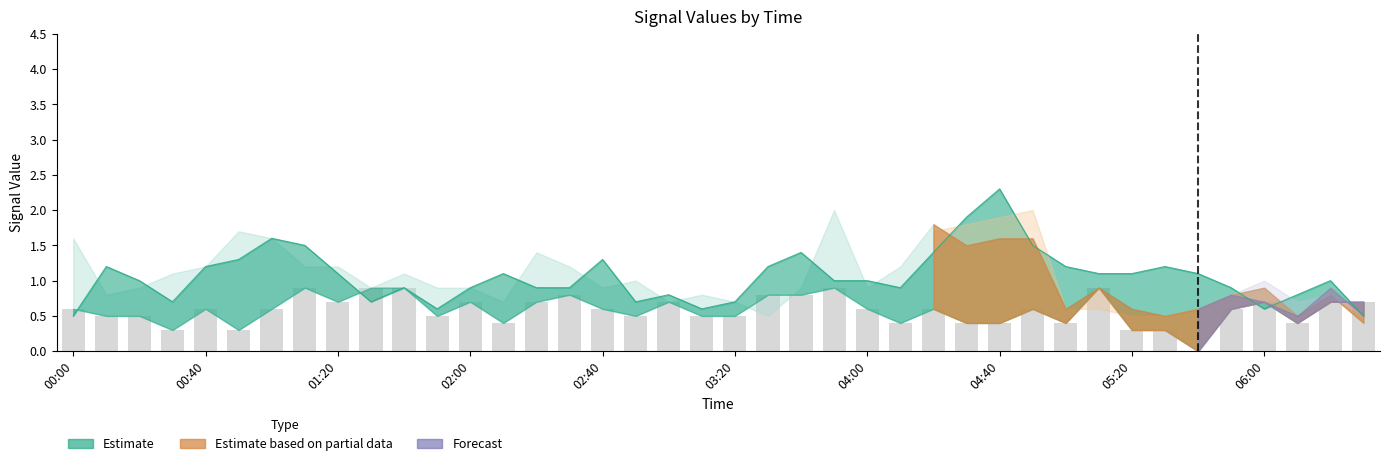

What is the spread (max minus min) of values at 06:00?

0.2